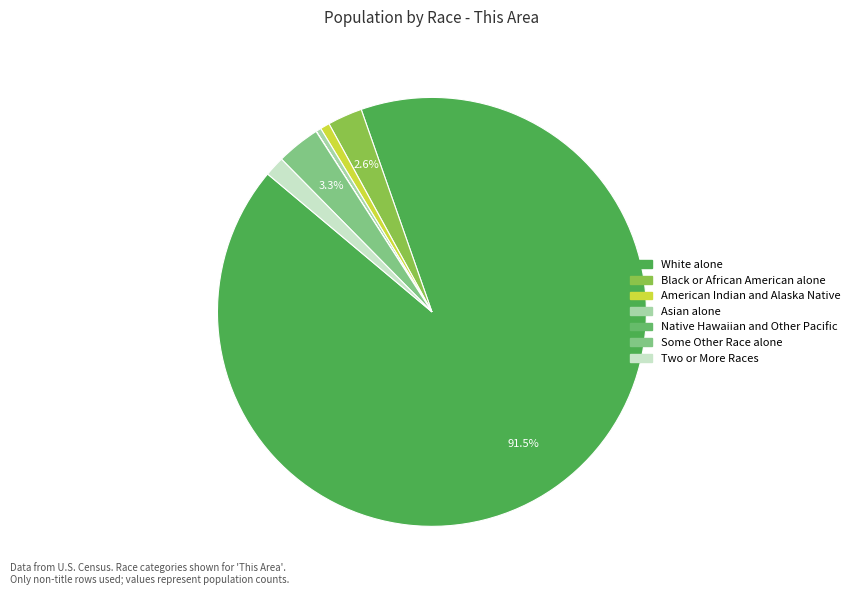

Rank the categories by value from highest to lowest.

White alone, Some Other Race alone, Black or African American alone, Two or More Races, American Indian and Alaska Native, Asian alone, Native Hawaiian and Other Pacific